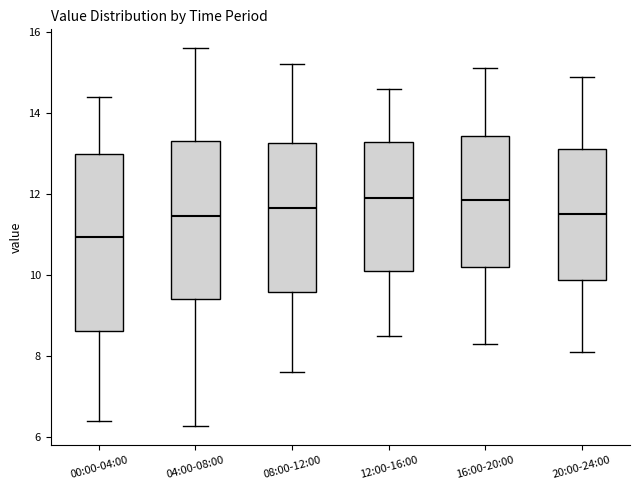

Where is the lower edge of the box for 12:00-16:00 on the y-axis? The values are not printed on the chart, so give them approximately, as read against the axis.

10.2